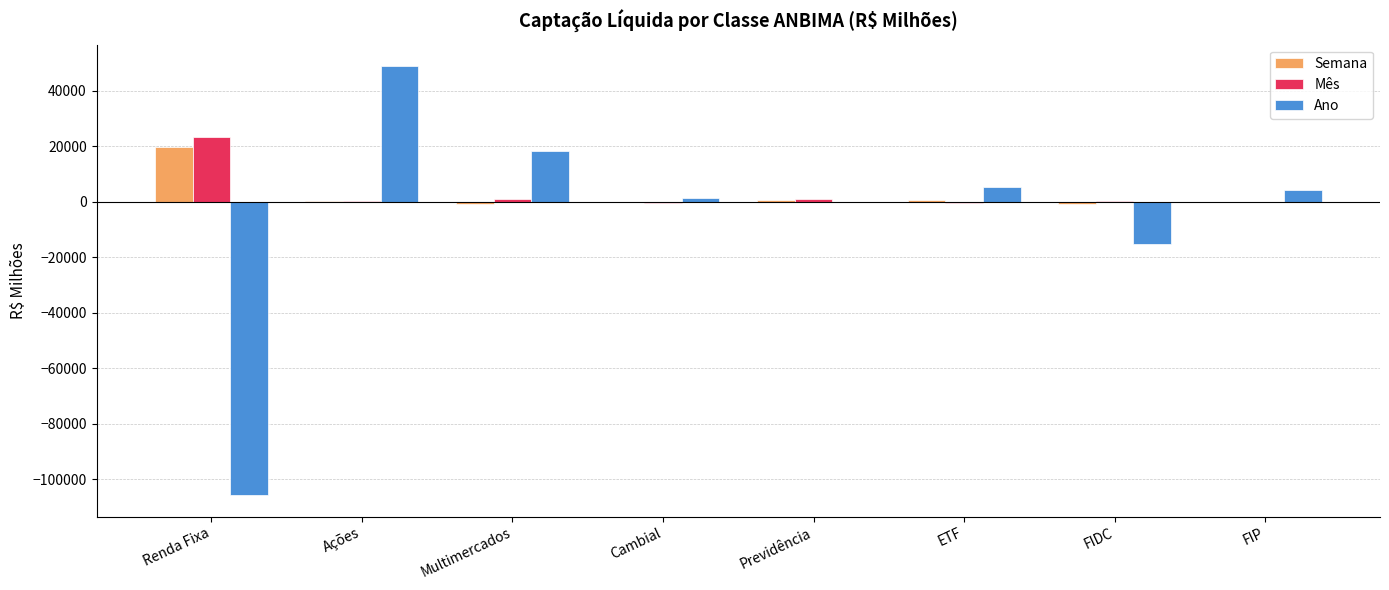

Where is Semana nearest to the value 9511?

ETF